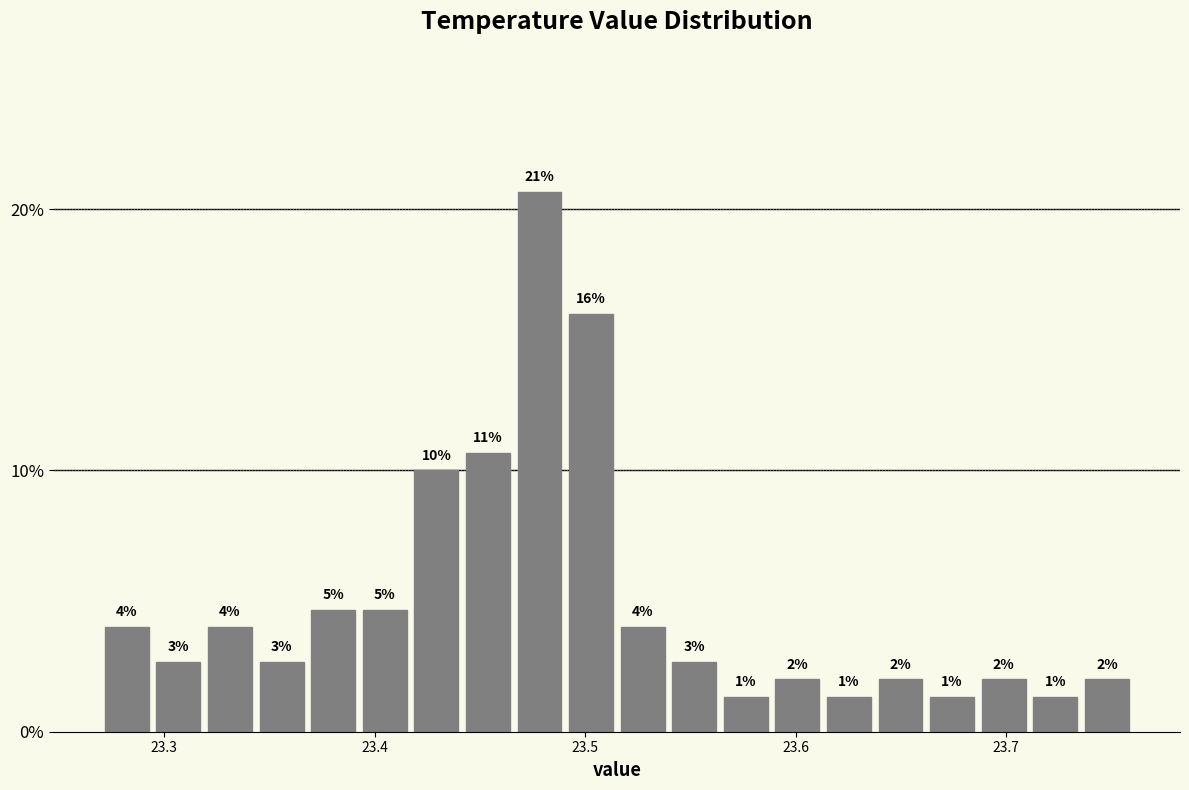

Read against the x-axis, roughly where is the centre of the tallest bar?

23.48